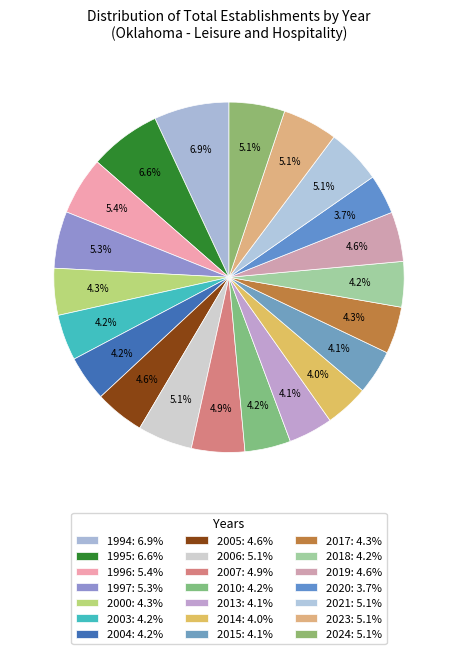

Count the number of slices in the pie.

21